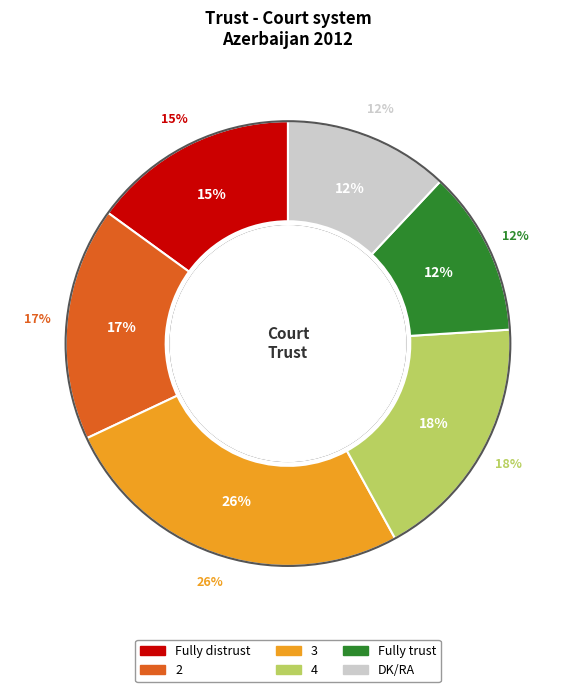

What is the largest slice in the pie chart?

3